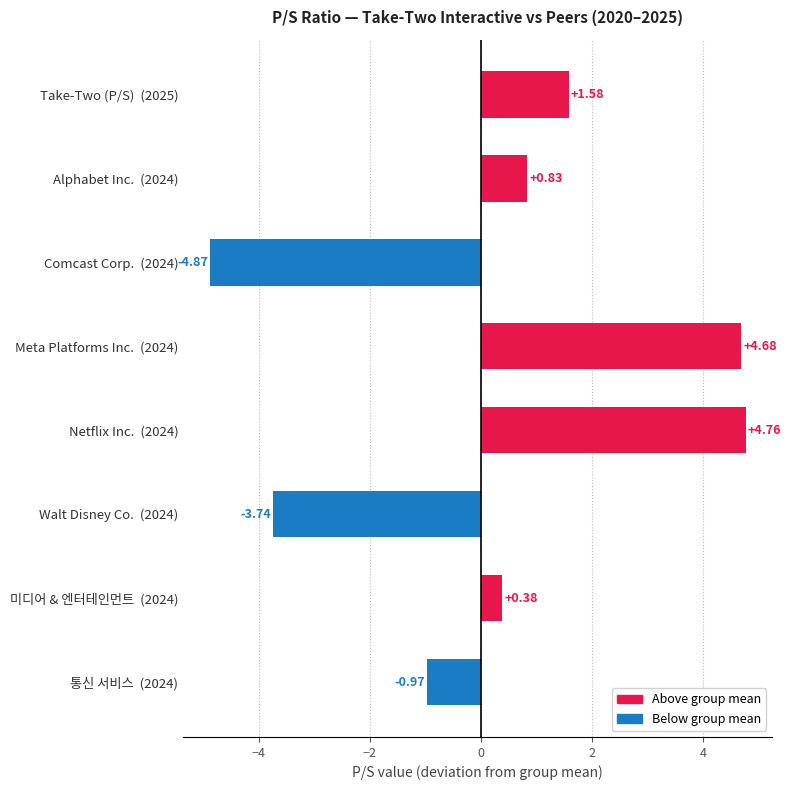

Which has a higher value, Meta Platforms Inc.  (2024) or Comcast Corp.  (2024)?

Meta Platforms Inc.  (2024)